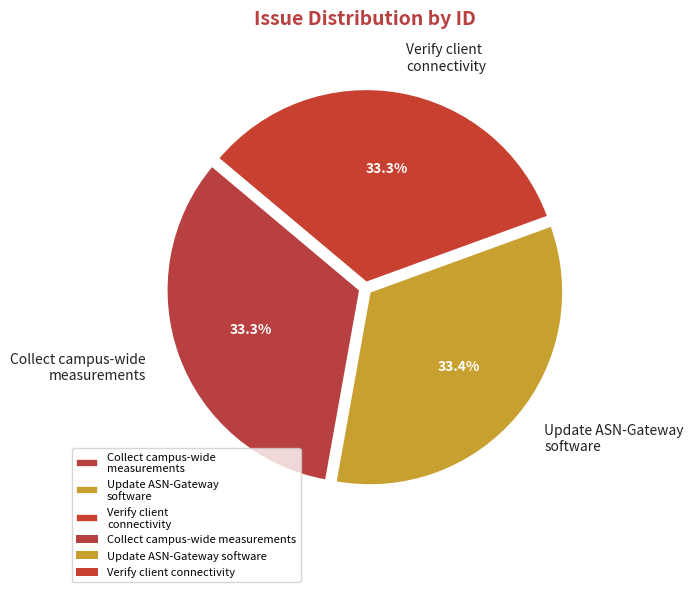

Combined, what portion of the pie is Collect campus-wide measurements and Update ASN-Gateway software?

66.7%